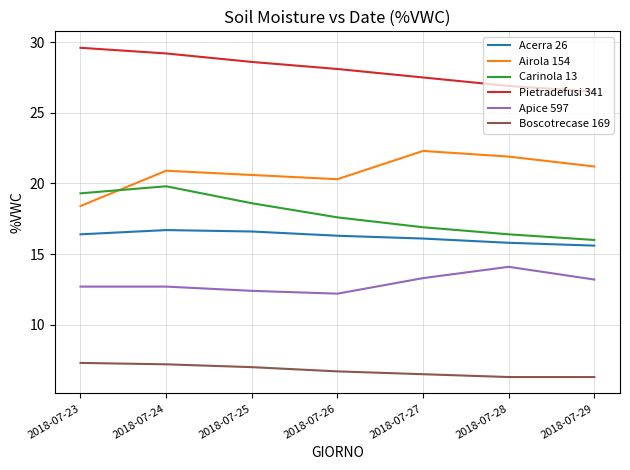

Does the chart have visible grid lines?

Yes